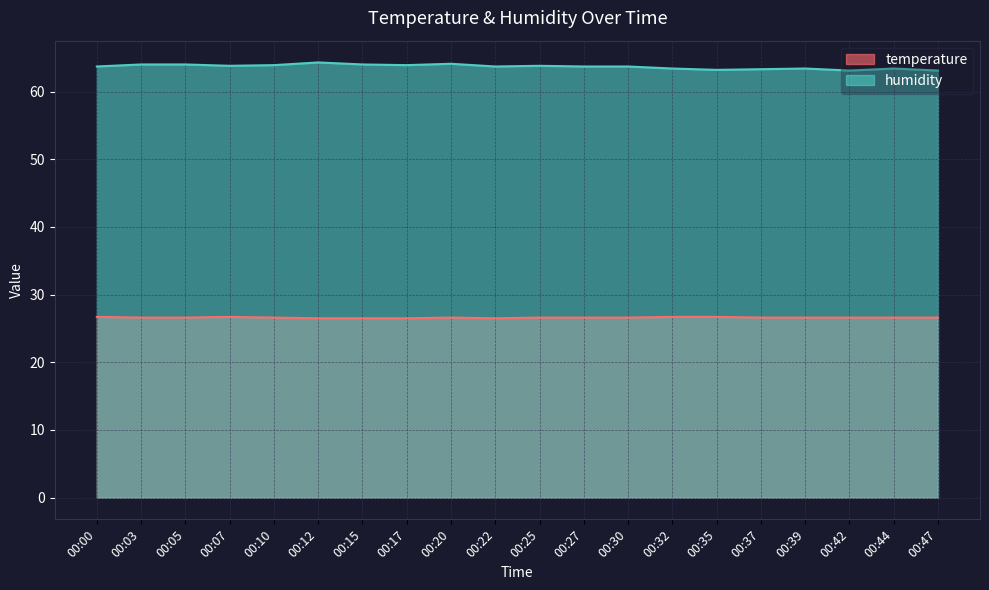

At how many categories does at least one series exceed 27?

20